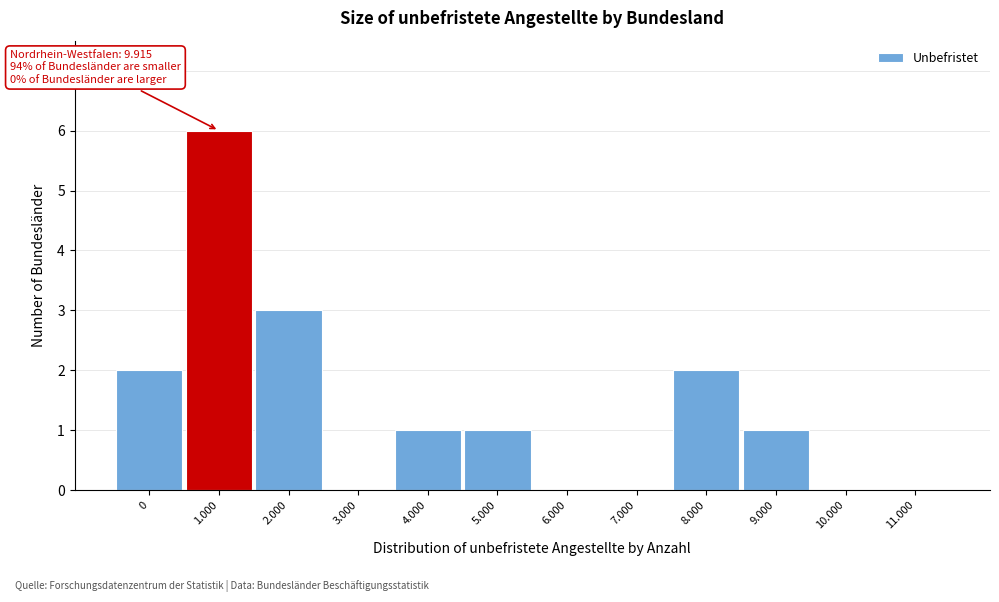

Reading left to right, extract all data points from this chart.

0=2	1.000=6	2.000=3	3.000=0	4.000=1	5.000=1	6.000=0	7.000=0	8.000=2	9.000=1	10.000=0	11.000=0